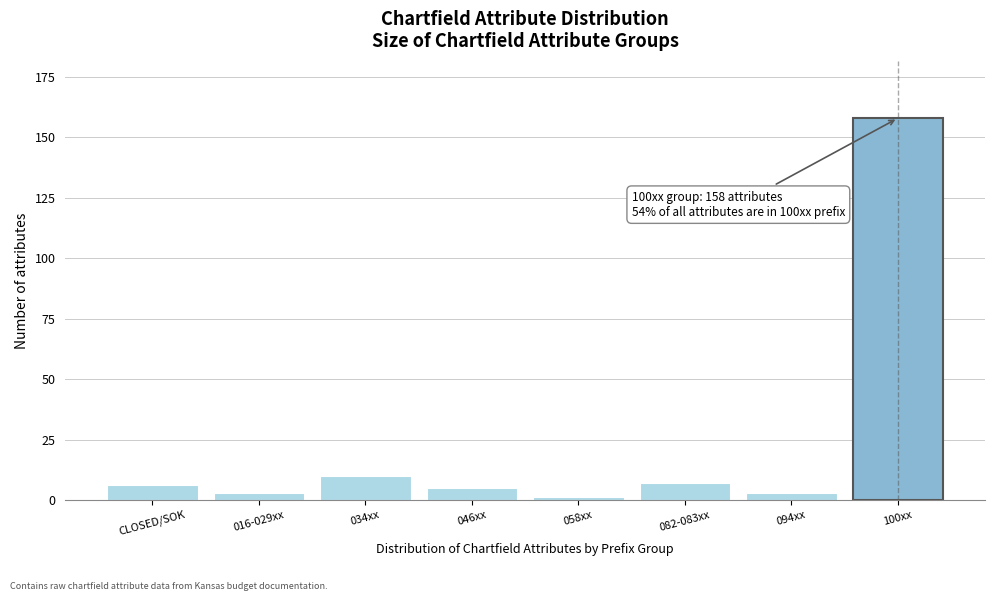

Reading left to right, list all the values displayed in this chart.

6	3	10	5	1	7	3	158